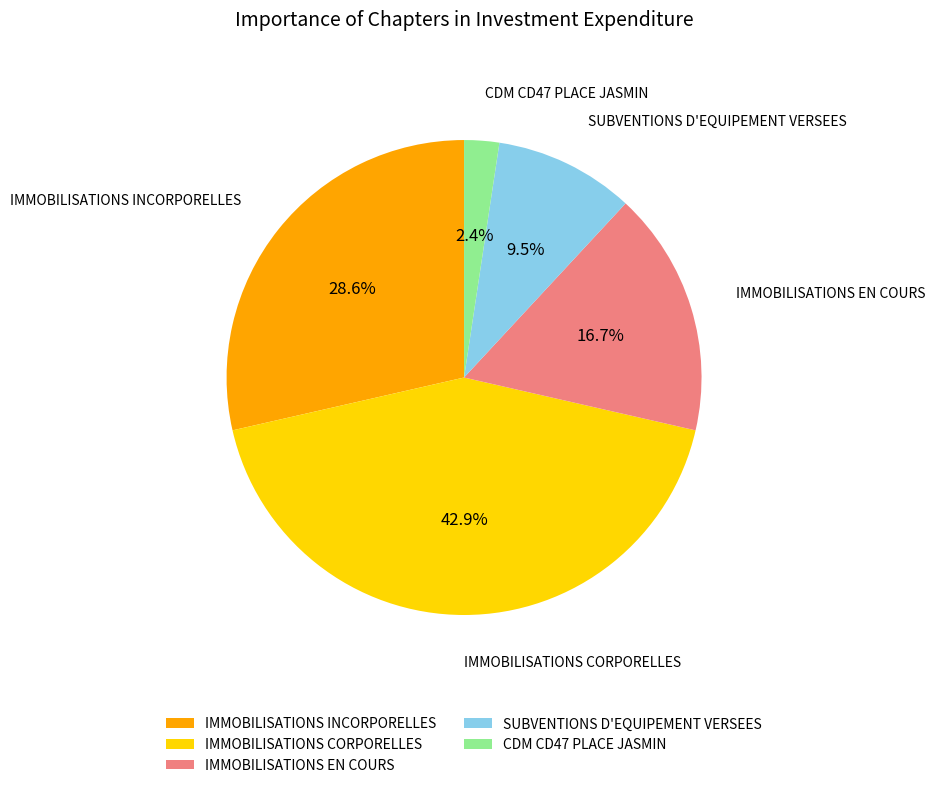

Rank the categories by value from lowest to highest.

CDM CD47 PLACE JASMIN, SUBVENTIONS D'EQUIPEMENT VERSEES, IMMOBILISATIONS EN COURS, IMMOBILISATIONS INCORPORELLES, IMMOBILISATIONS CORPORELLES